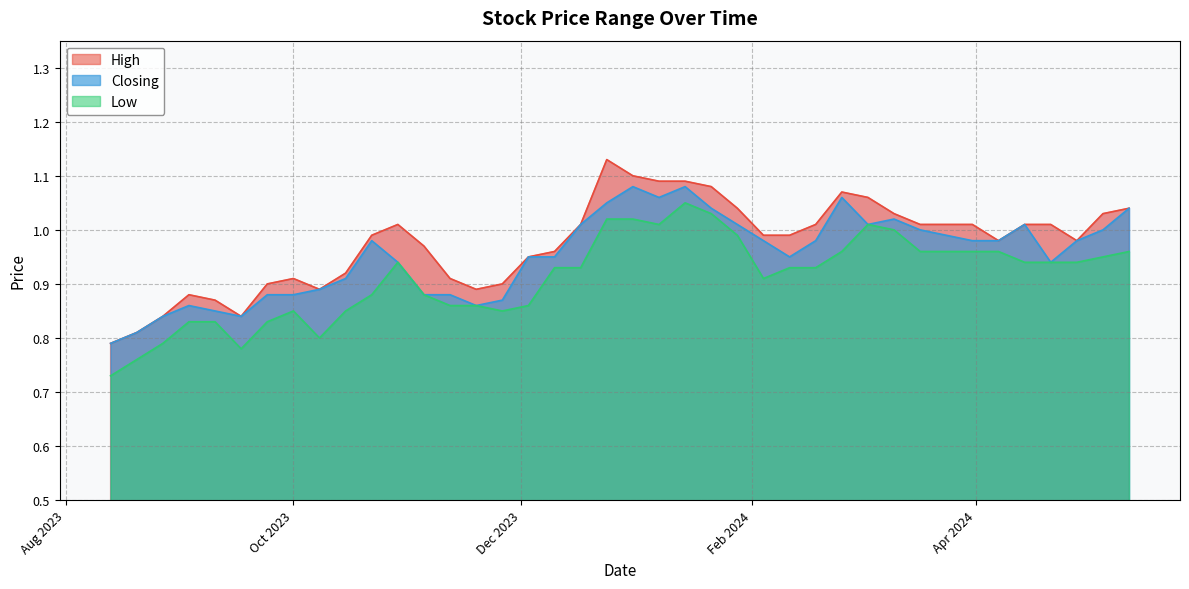

True or false: Closing and High intersect in this chart.

False